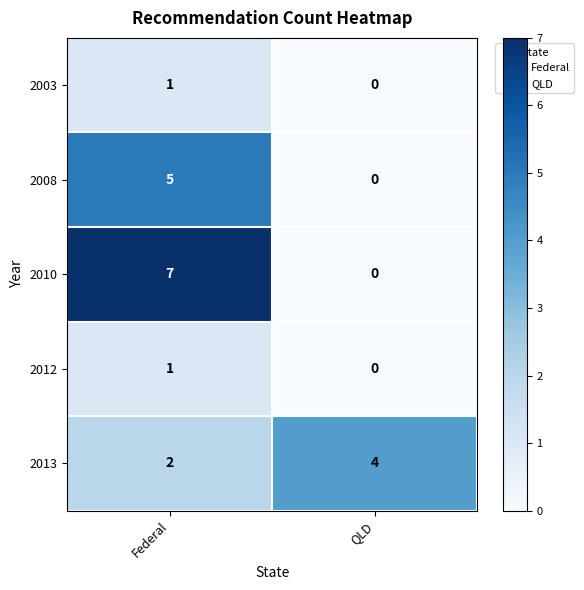

What is the spread (max minus min) of values at QLD?

4